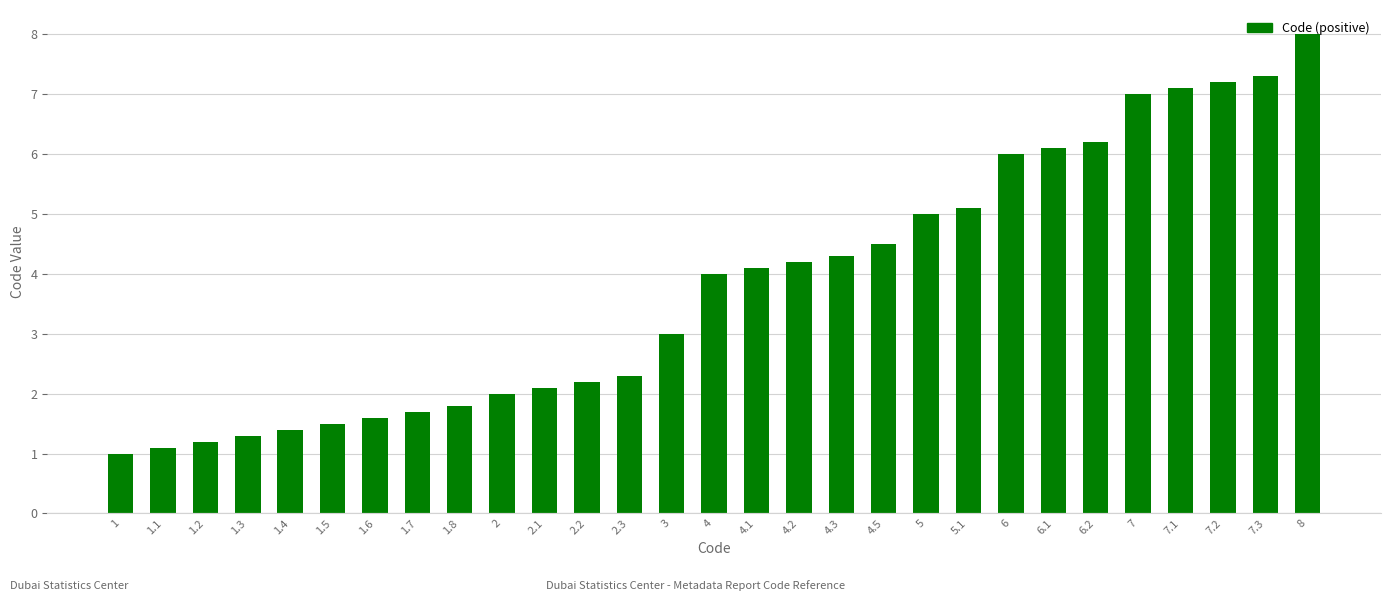

Count the number of data series in this chart.

1